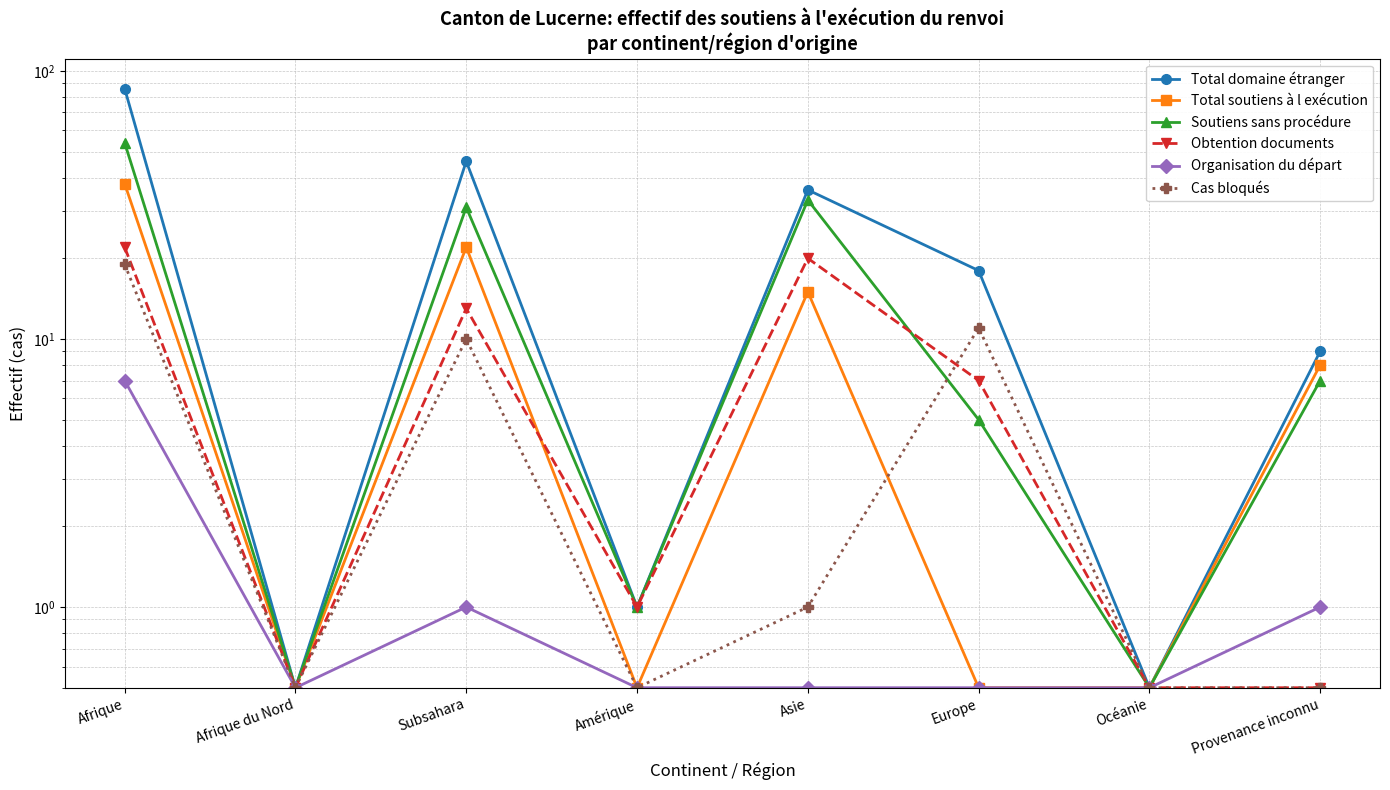

Which series has the largest total across all categories?

Total domaine étranger